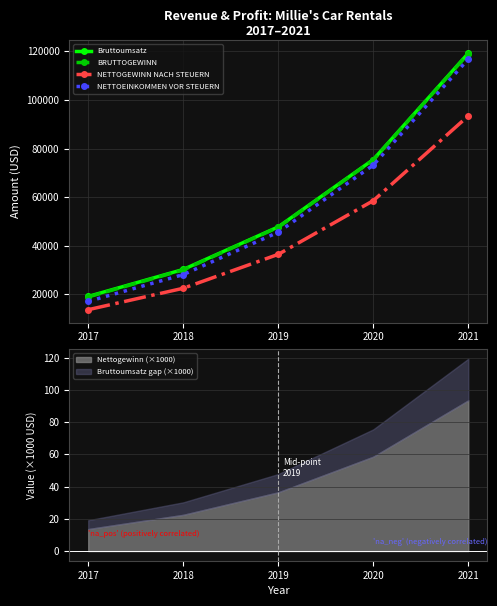

What is the difference between the second highest and minimum values in the BRUTTOGEWINN series?

56384.7